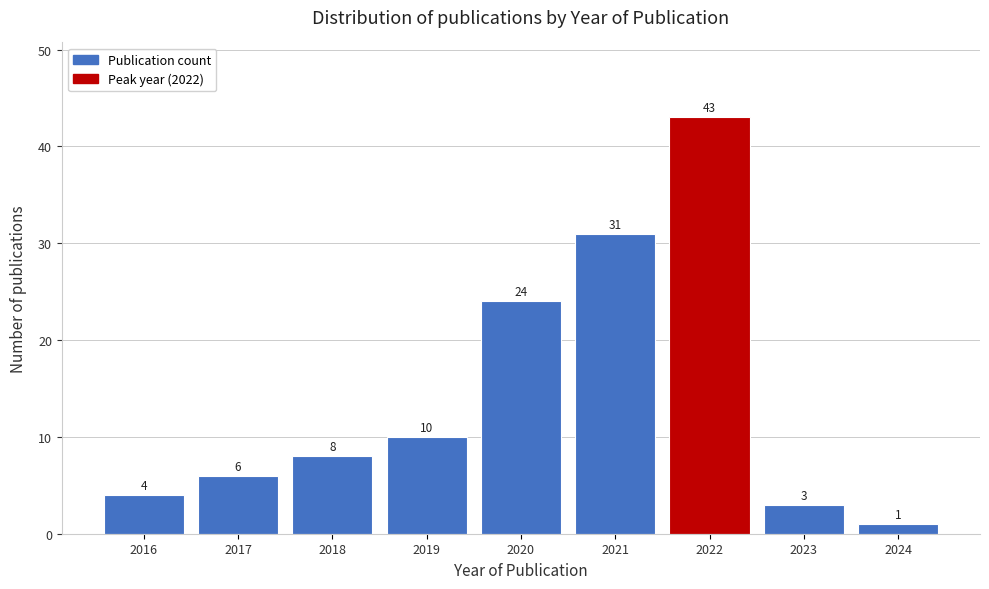

Reading right to left, extract all data points from this chart.

2024=1	2023=3	2022=43	2021=31	2020=24	2019=10	2018=8	2017=6	2016=4